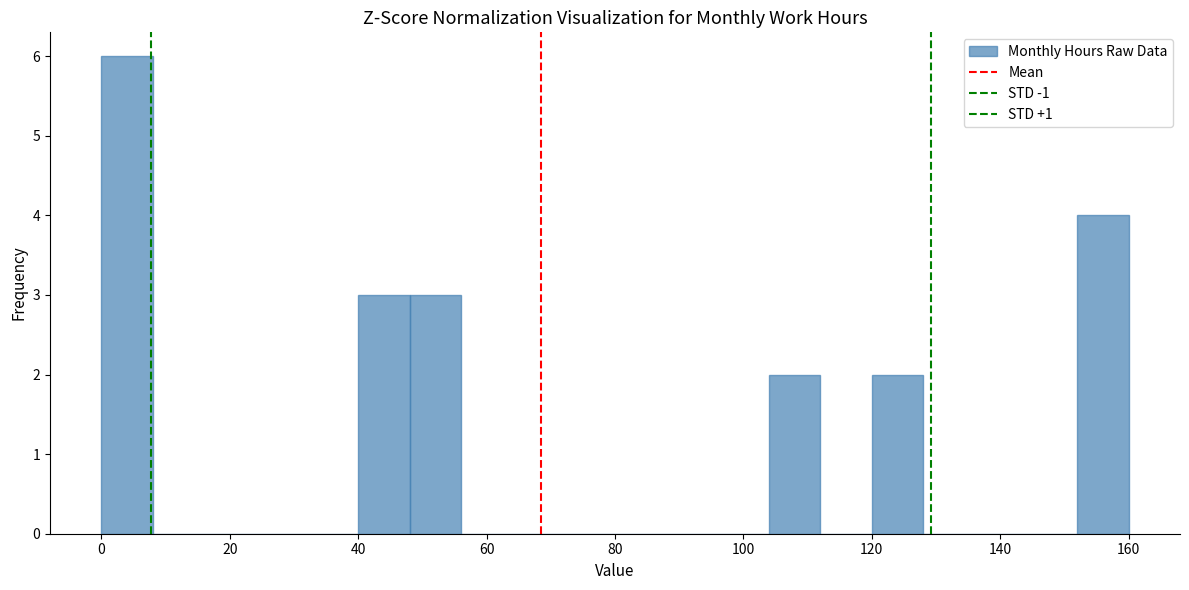

Reading left to right, transcribe this chart: for each bar, give the range it covers on the x-axis and its height. The values are not printed on the chart, so give them approximately, as read against the axis.

0 to 8: 6
8 to 16: 0
16 to 24: 0
24 to 32: 0
32 to 40: 0
40 to 48: 3
48 to 56: 3
56 to 64: 0
64 to 72: 0
72 to 80: 0
80 to 88: 0
88 to 96: 0
96 to 104: 0
104 to 112: 2
112 to 120: 0
120 to 128: 2
128 to 136: 0
136 to 144: 0
144 to 152: 0
152 to 160: 4